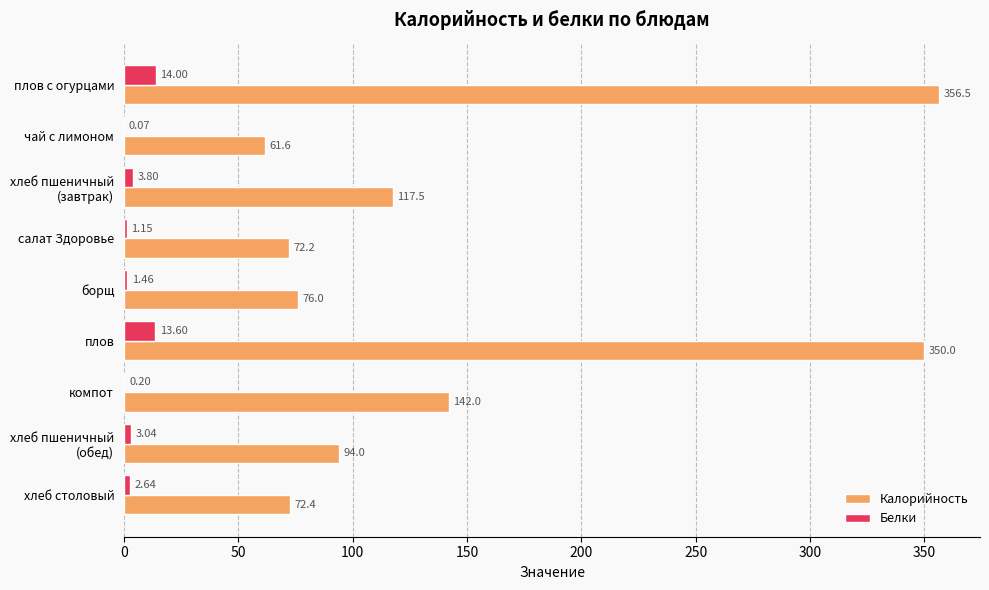

What is the sum of all Калорийность values?

1342.2